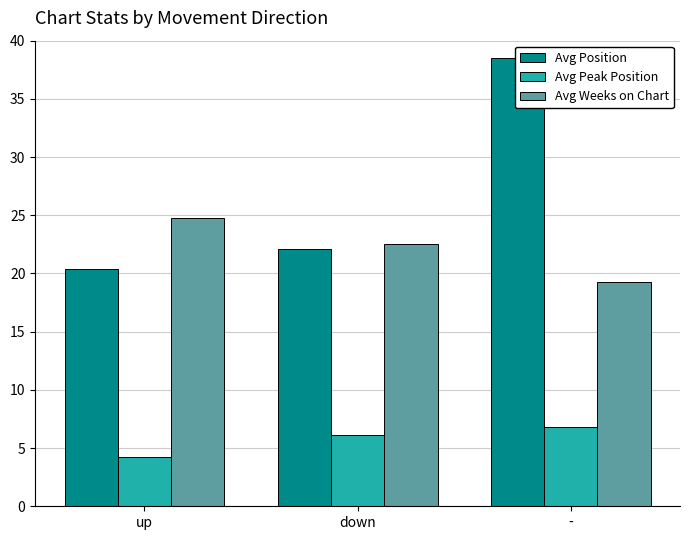

What is the label of the 1st bar from the right?

-